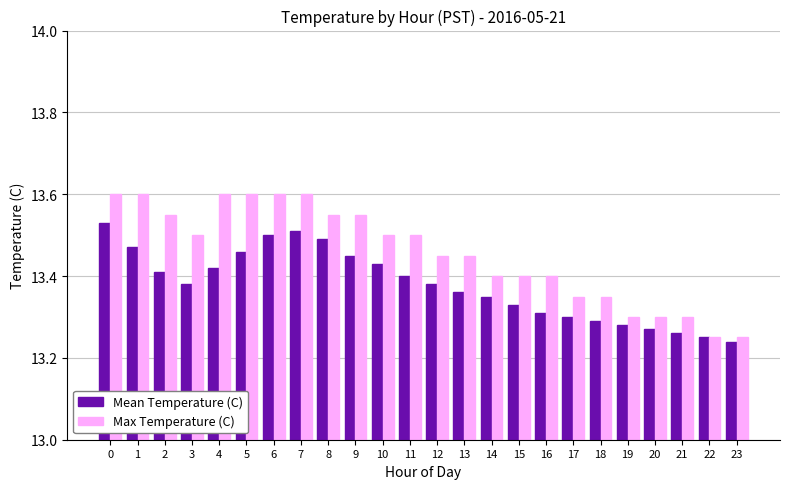

Are the bars horizontal?

No